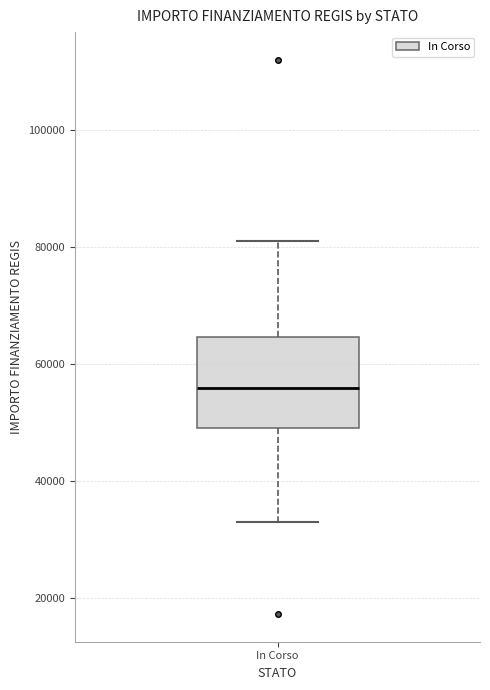

Read this box plot against the y-axis: the position of the median line, the range covered by the box, and the ends of both whiskers. The values are not printed on the chart, so give them approximately, as read against the axis.

median 56000, box 50000 to 64000, whiskers 32000 to 80000